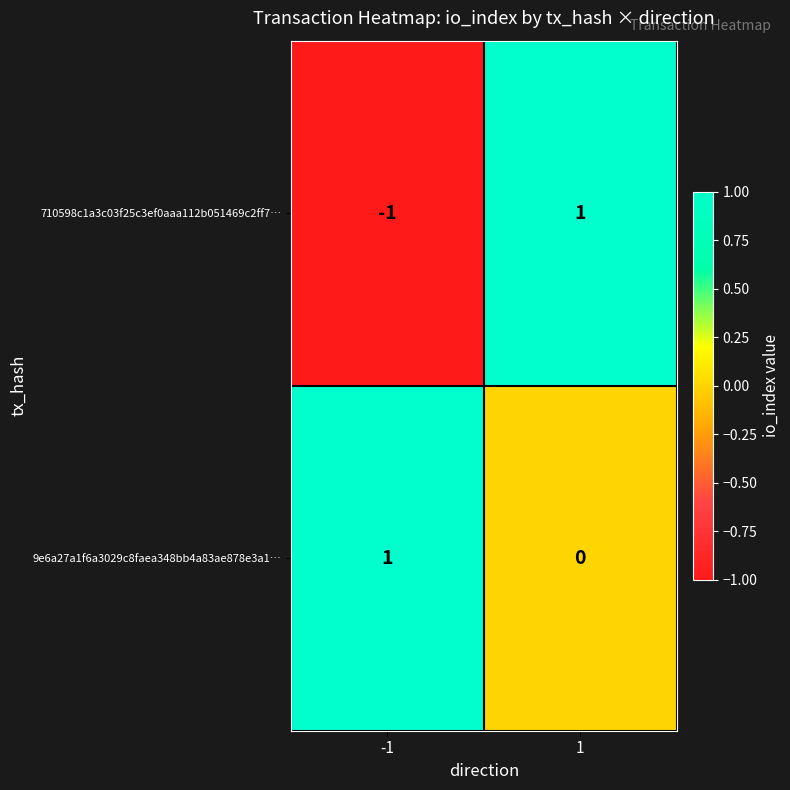

At -1, list the series in order from largest to smallest.

9e6a27a1f6a3029c8faea348bb4a83ae878e3a1…, 710598c1a3c03f25c3ef0aaa112b051469c2ff7…